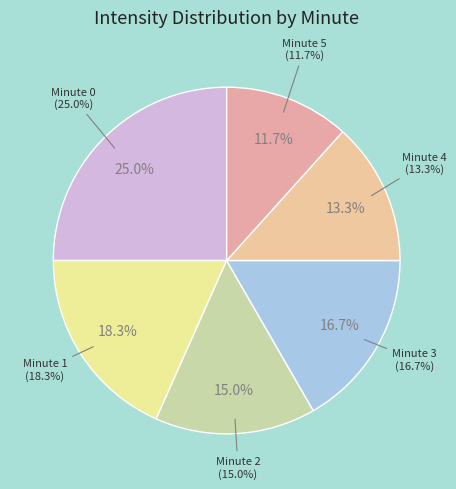

Do Minute 0 and Minute 4 together represent more than half of the pie?

No